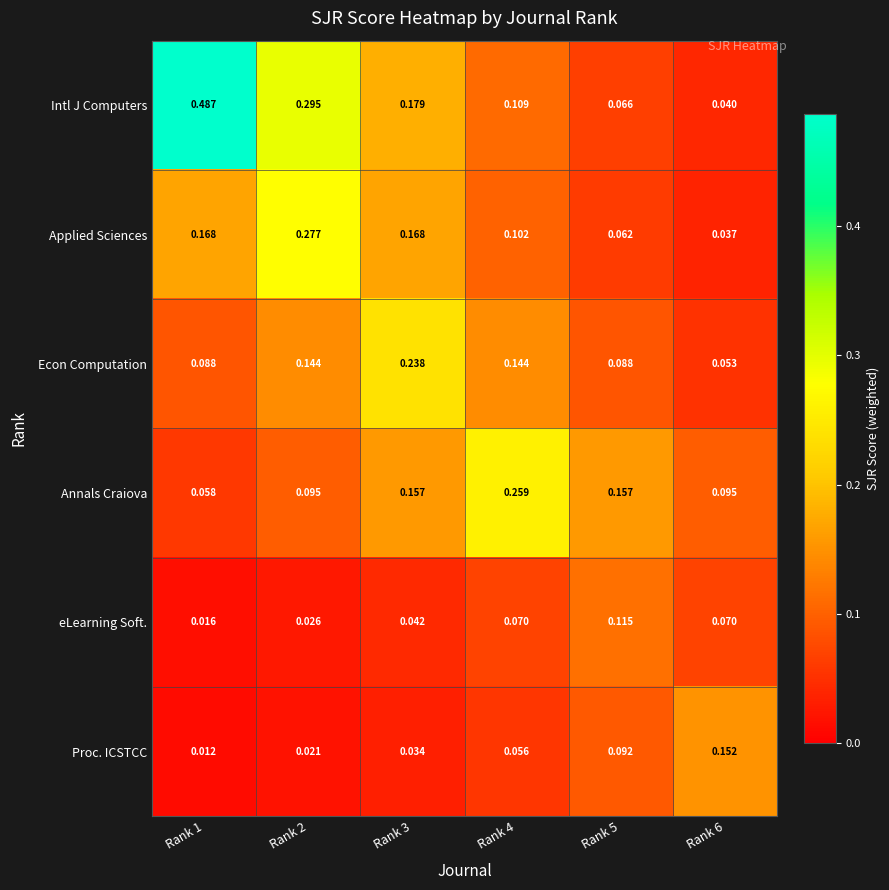

Between Rank 3 and Rank 4, which series saw the biggest shift?

Annals Craiova